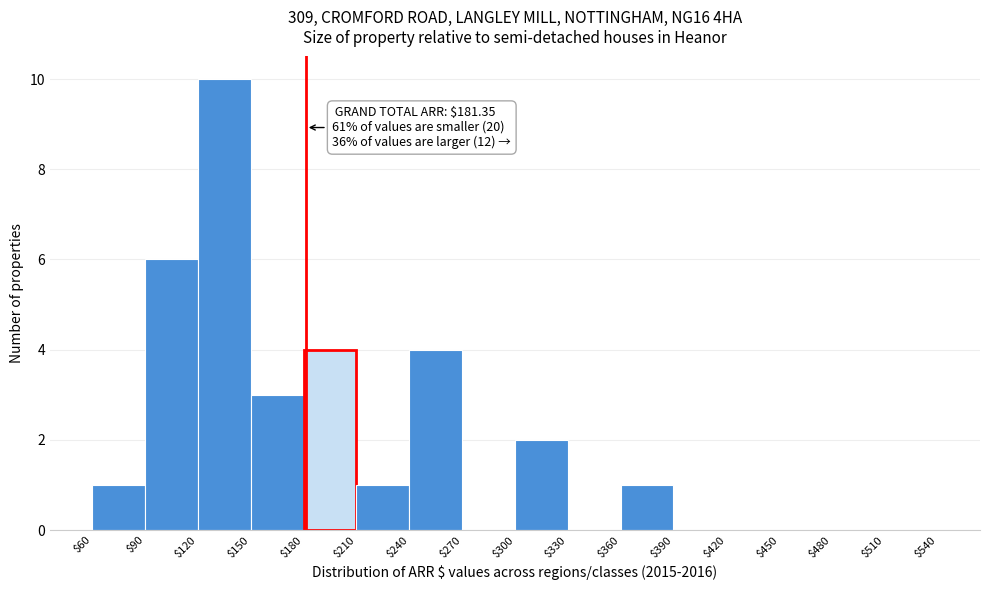

Over which range of the x-axis is the bar tallest?

$120 to $150